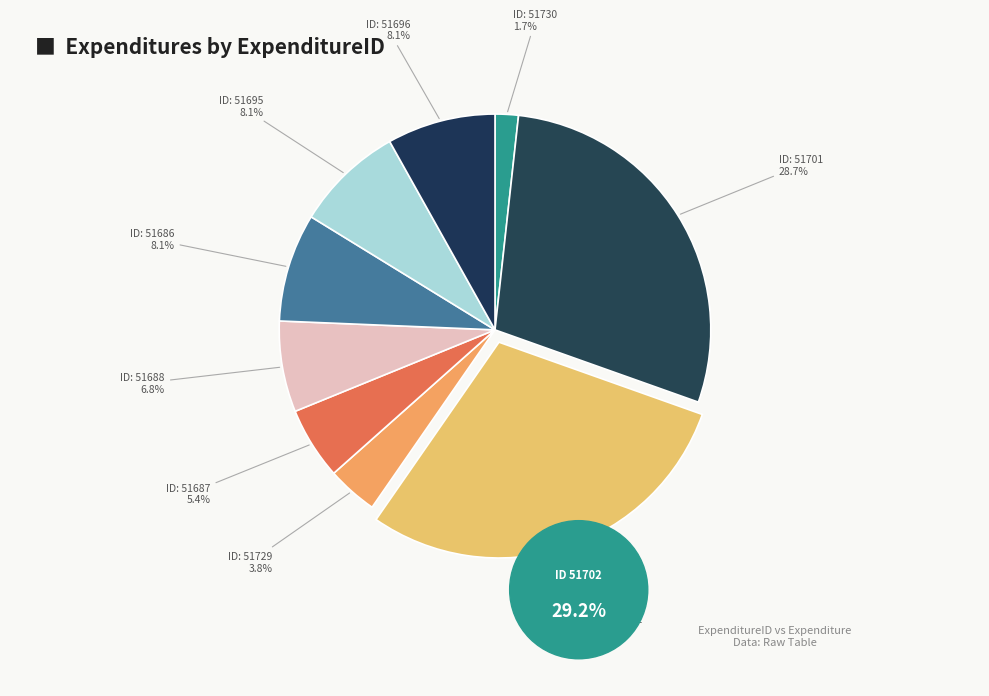

Which slice is the smallest?

51730